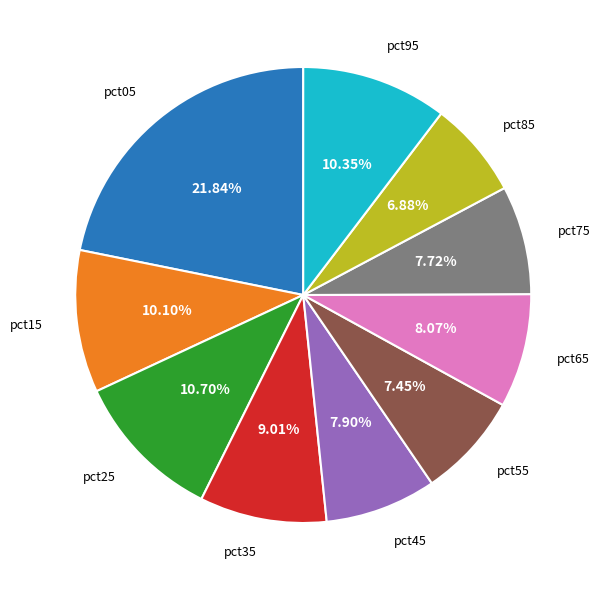

Is there any slice that represents more than half of the pie?

No